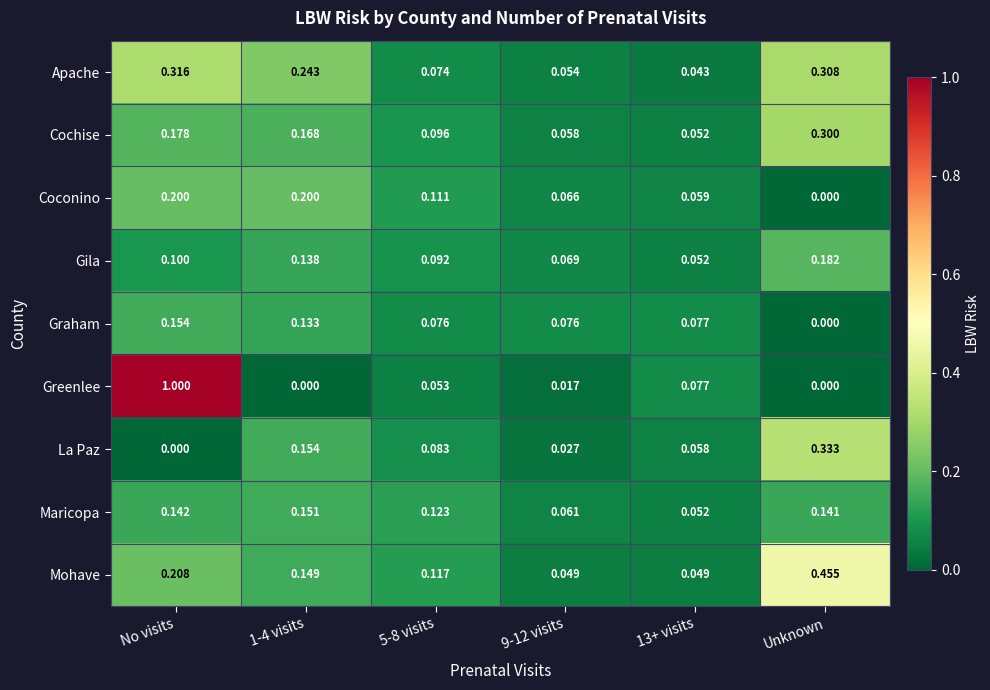

Which series has the widest spread of values?

Greenlee